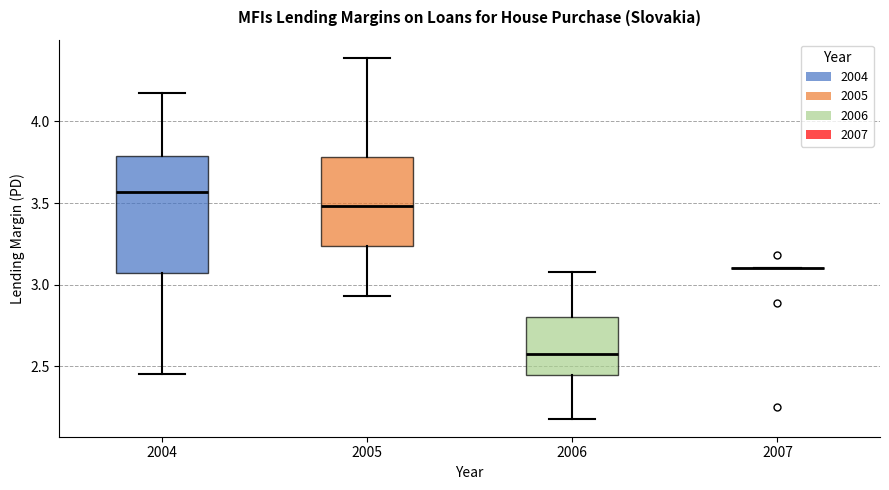

Reading left to right, read every box against the y-axis: the position of its median line, the range the box covers, and the ends of its whiskers. The values are not printed on the chart, so give them approximately, as read against the axis.

2004: median 3.55, box 3.05 to 3.80, whiskers 2.45 to 4.15
2005: median 3.50, box 3.25 to 3.80, whiskers 2.95 to 4.40
2006: median 2.60, box 2.45 to 2.80, whiskers 2.20 to 3.10
2007: box collapsed to a line at 3.10, whiskers 3.10 to 3.10